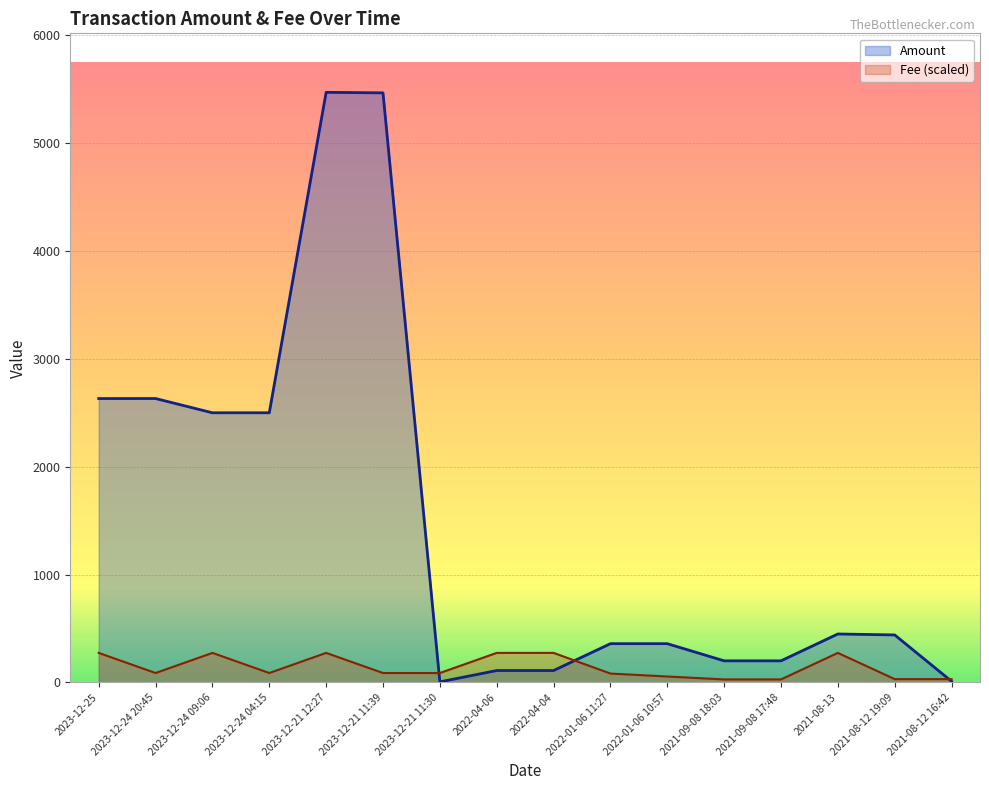

What is the difference between the highest and lowest values at 2023-12-24 04:15?

2413.0